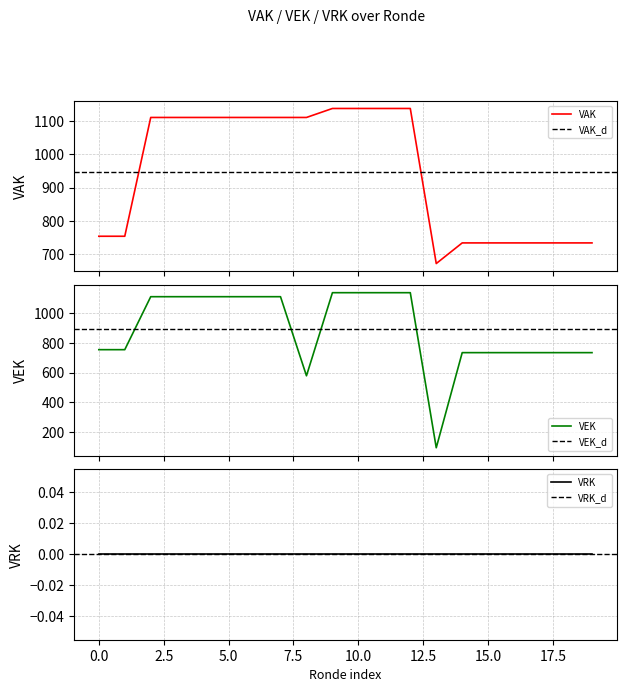

What is the maximum value for VAK?

1138